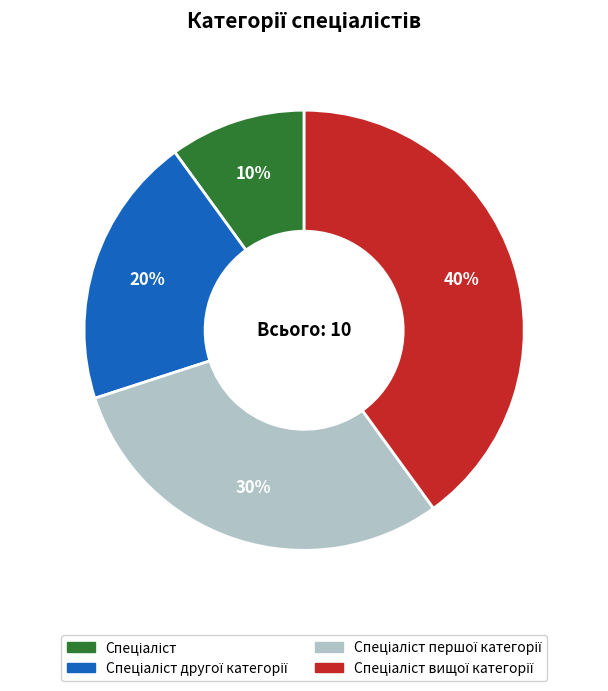

To the nearest percent, what is the difference between the largest and smallest slice percentages?

30%